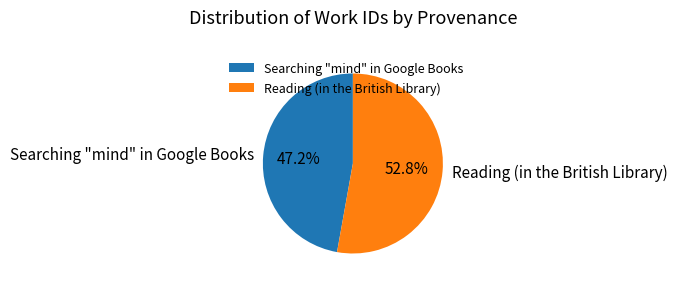

To the nearest percent, what is the average slice percentage?

50%